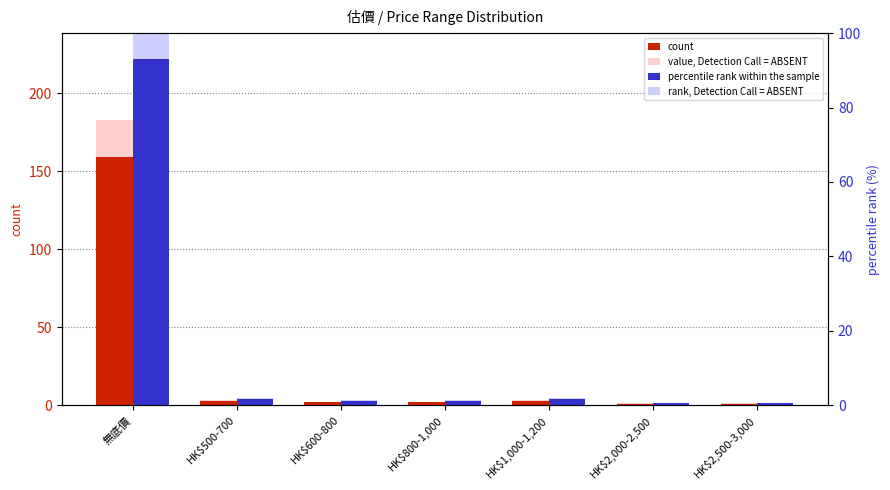

What is the value of the value, Detection Call = ABSENT bar at the 3rd from the left?

2.3